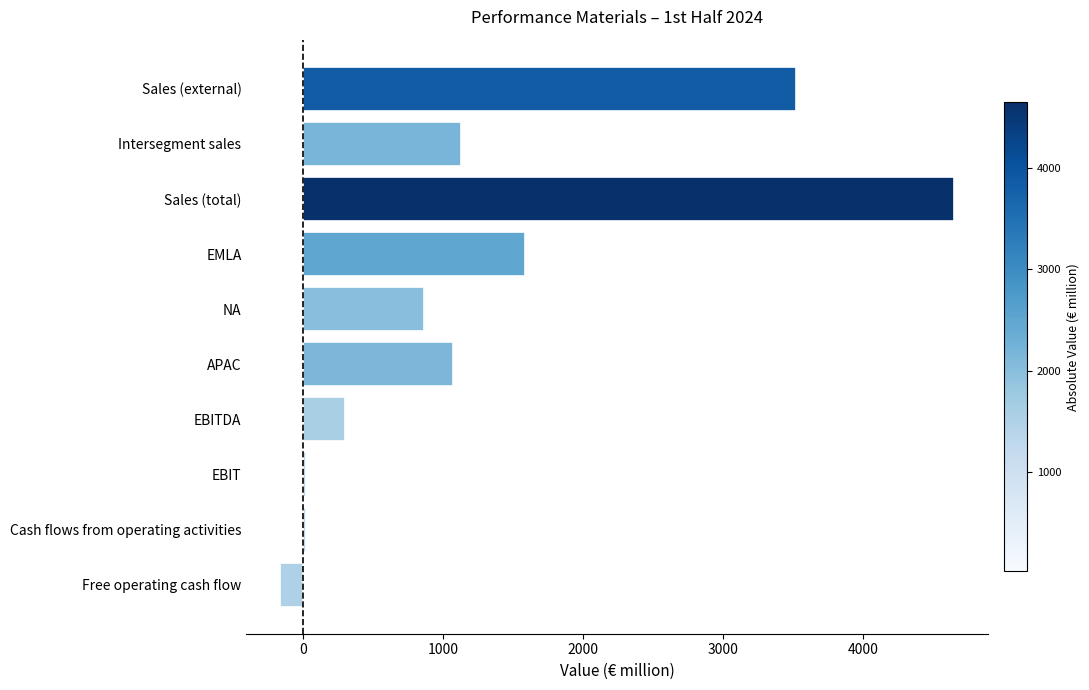

What is the sum of all values?

13004